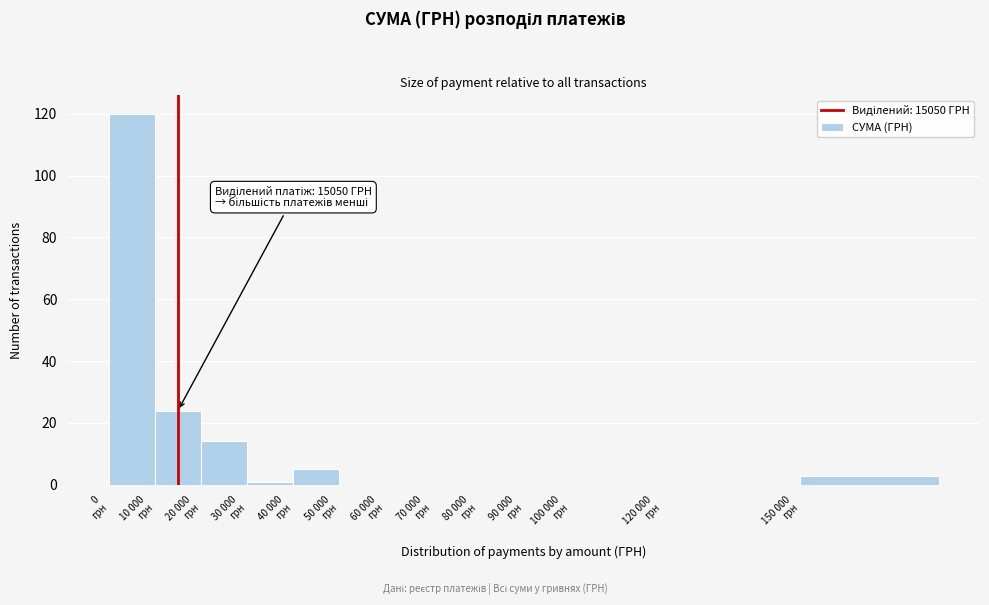

What is the sum of all values?

167